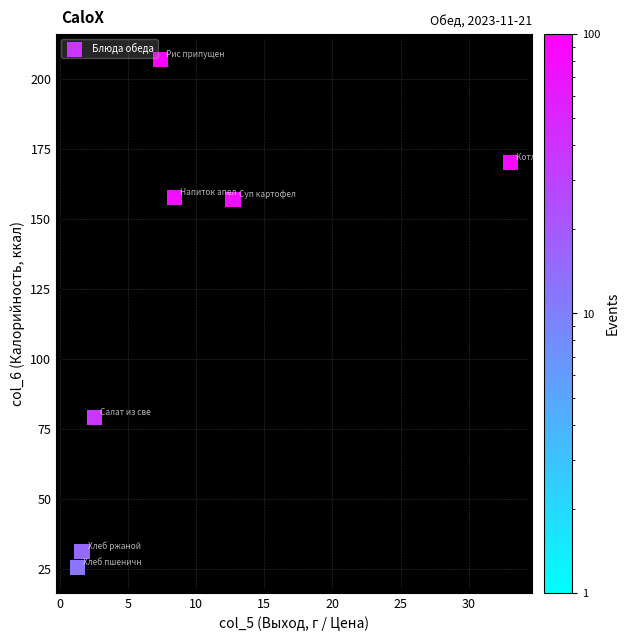

What is the average X value?

9.6